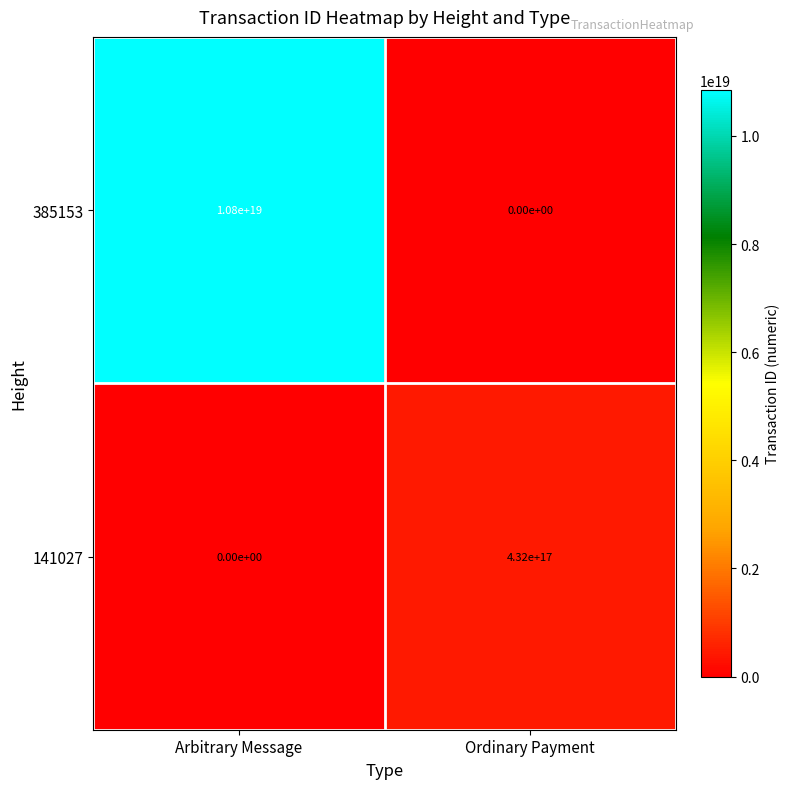

At Ordinary Payment, list the series in order from largest to smallest.

141027, 385153